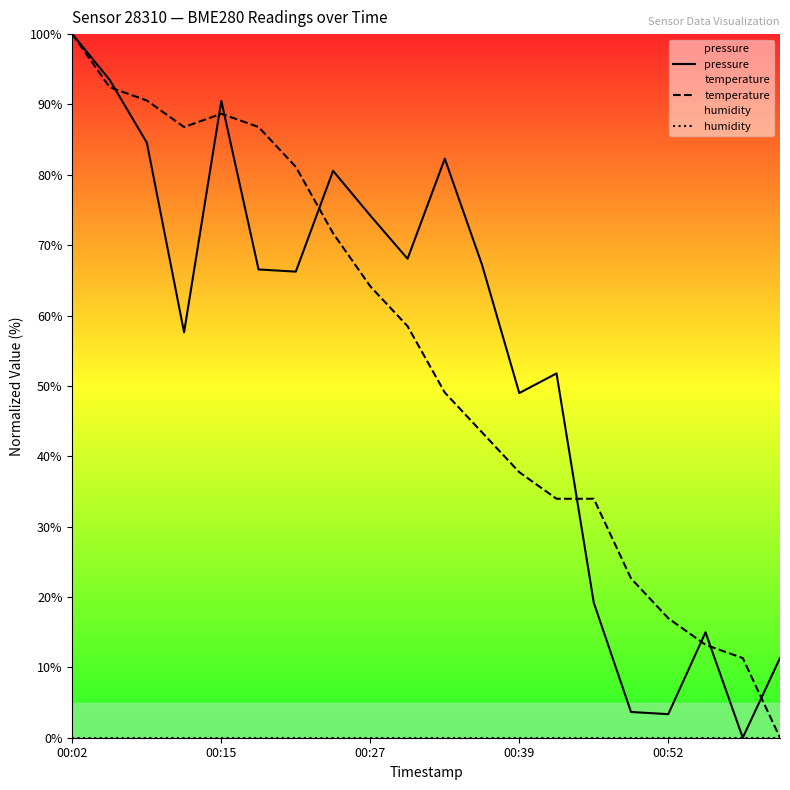

Reading left to right, transcribe all the data shown in this chart.

pressure: 100.0	93.5	84.6	57.6	90.5	66.6	66.2	80.6	74.2	68.1	82.3	67.2	49.0	51.8	19.2	3.7	3.3	15.0	0.0	11.3
temperature: 100.0	92.5	90.6	86.8	88.7	86.8	81.1	71.7	64.2	58.5	49.1	43.4	37.7	34.0	34.0	22.6	17.0	13.2	11.3	0.0
humidity: 0.0	0.0	0.0	0.0	0.0	0.0	0.0	0.0	0.0	0.0	0.0	0.0	0.0	0.0	0.0	0.0	0.0	0.0	0.0	0.0